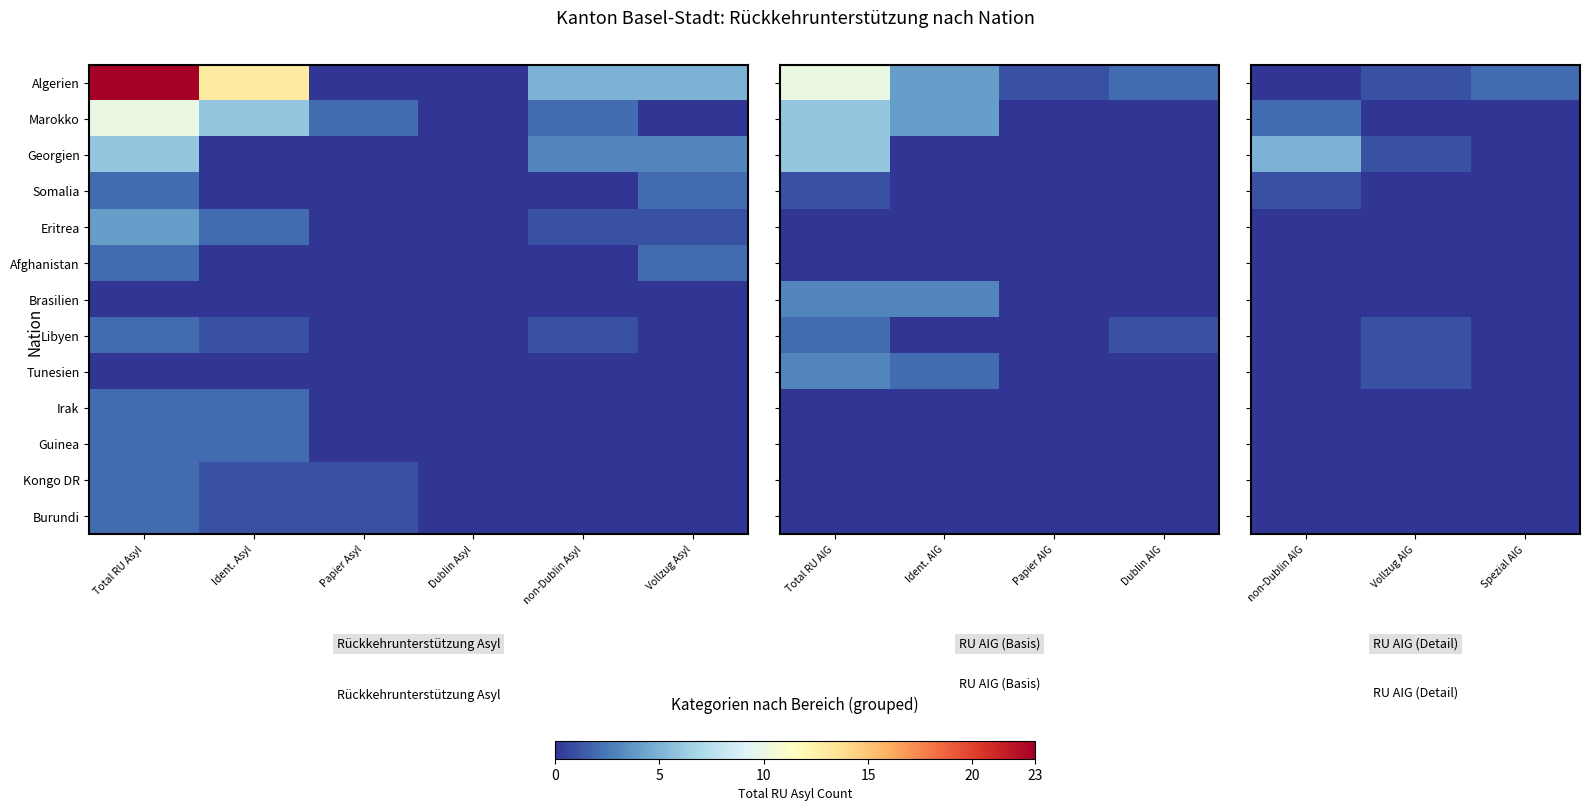

Is the value of Eritrea at Vollzug AIG greater than the value of Afghanistan at non-Dublin AIG?

No